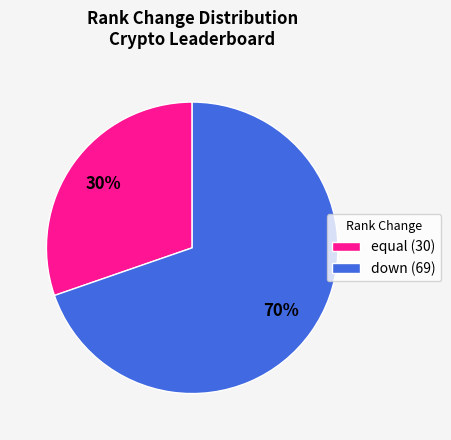

Is it true that equal (30) is 30% of the pie?

True